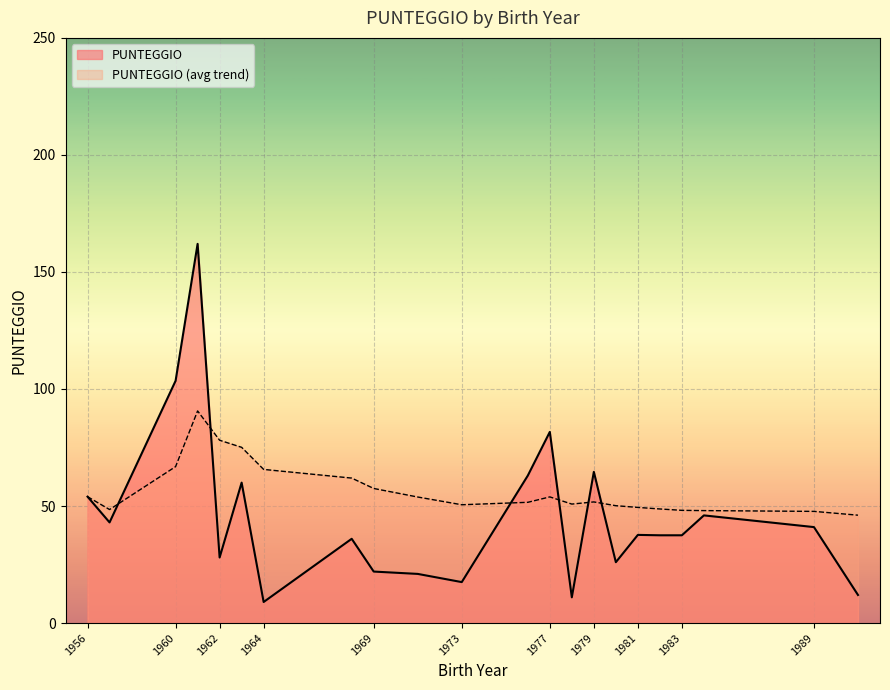

The value at 1979 is 63. True or false?

True